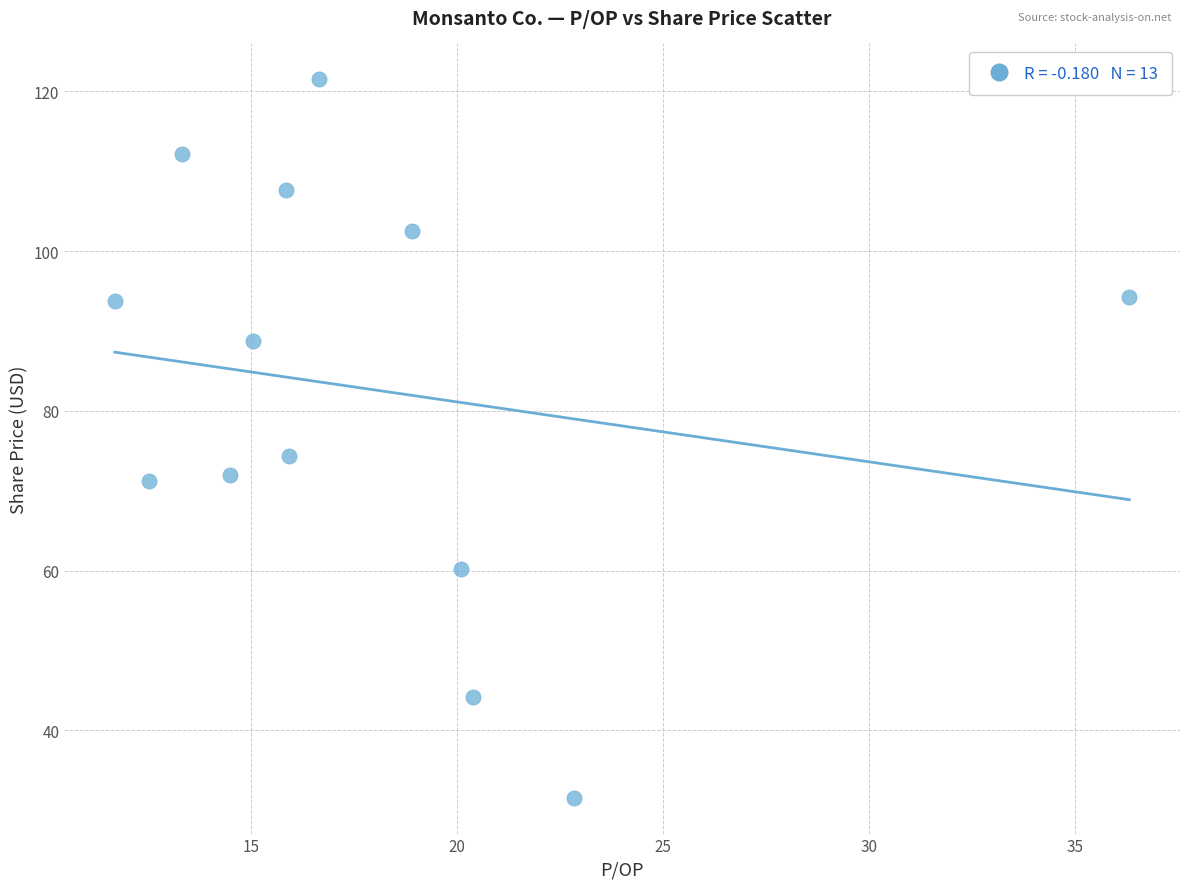

What is the range of X values (max minus min)?

24.6